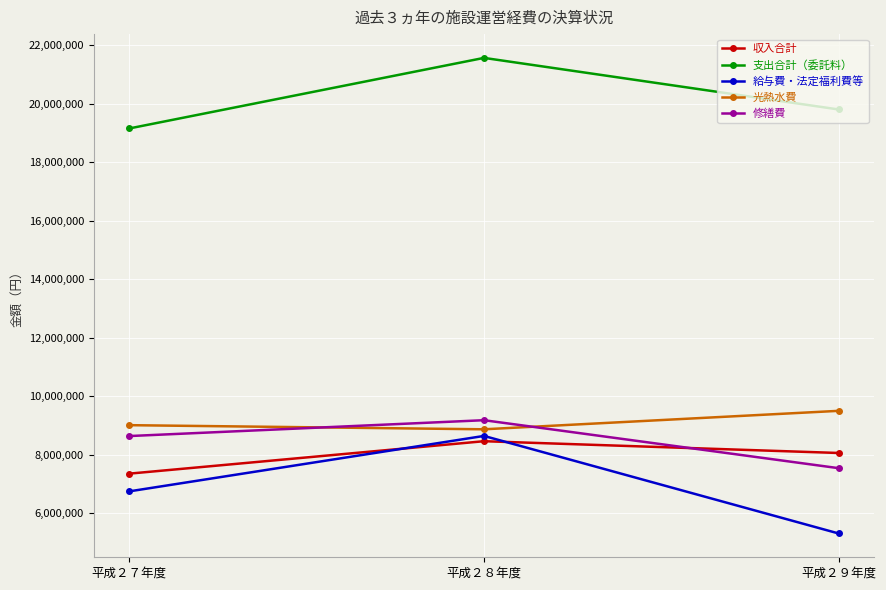

Where is 支出合計（委託料） nearest to the value 20363918?

平成２９年度